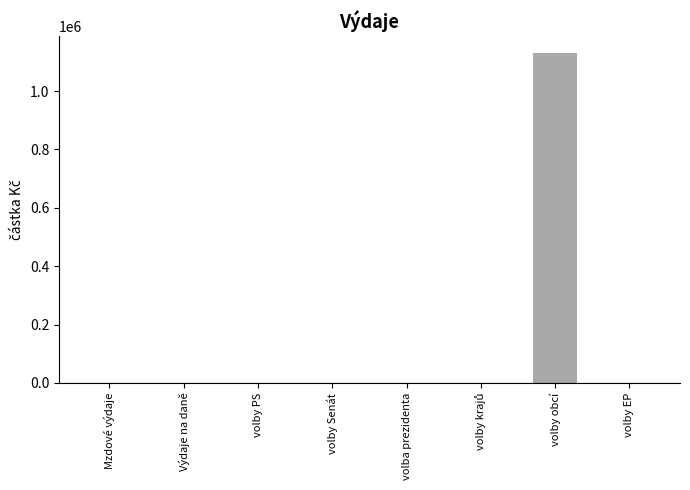

Count the number of categories in the chart.

8